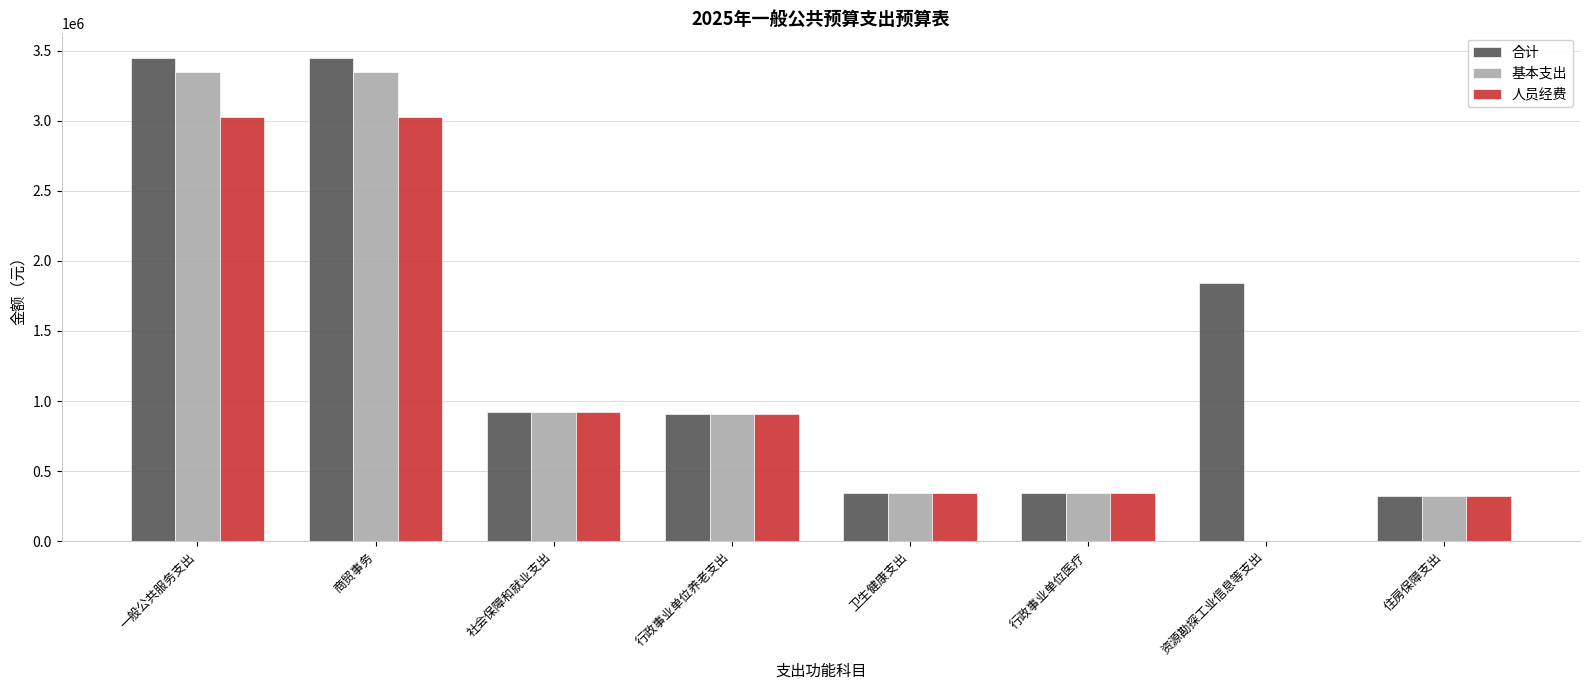

The 合计 series shows 721344.3 at 一般公共服务支出. True or false?

False